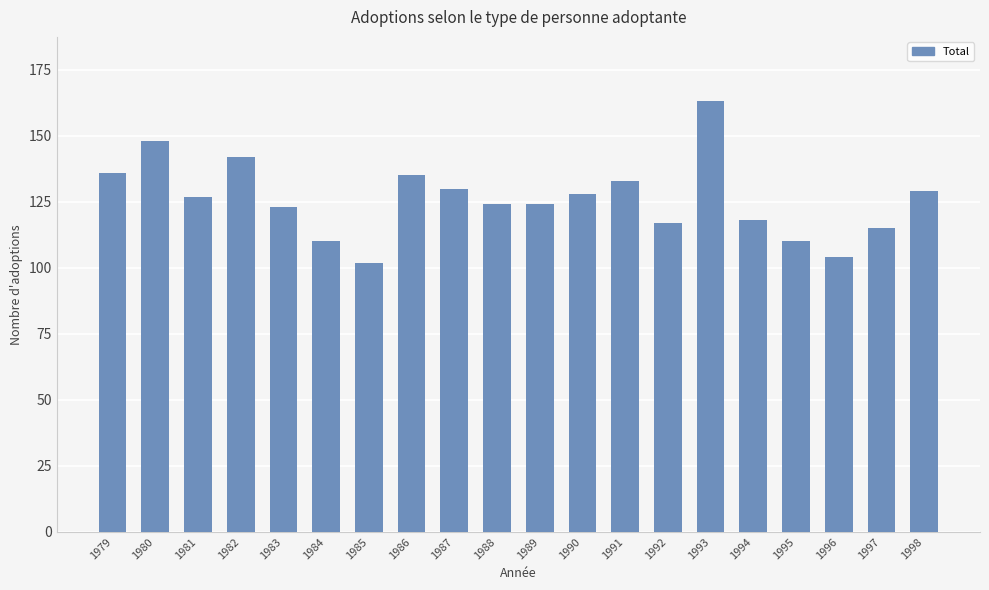

What value does the data have at 1981, to the nearest 10?

130